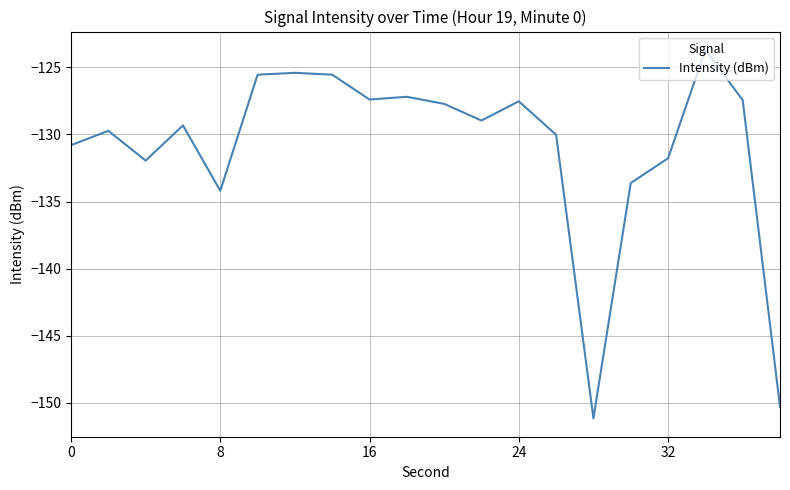

What is the difference between the maximum and minimum values?

27.5